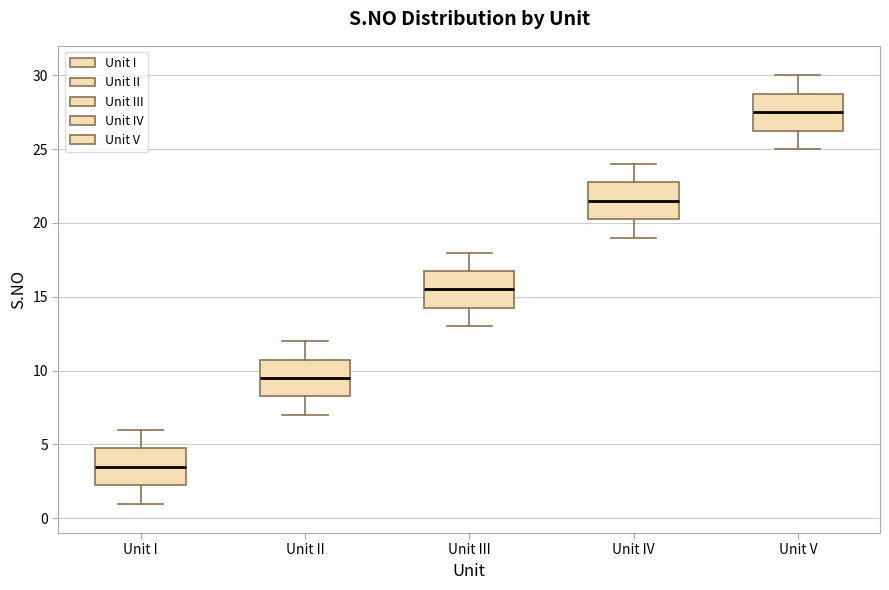

Where does the upper whisker of the box for Unit V end on the y-axis? The values are not printed on the chart, so give them approximately, as read against the axis.

30.0